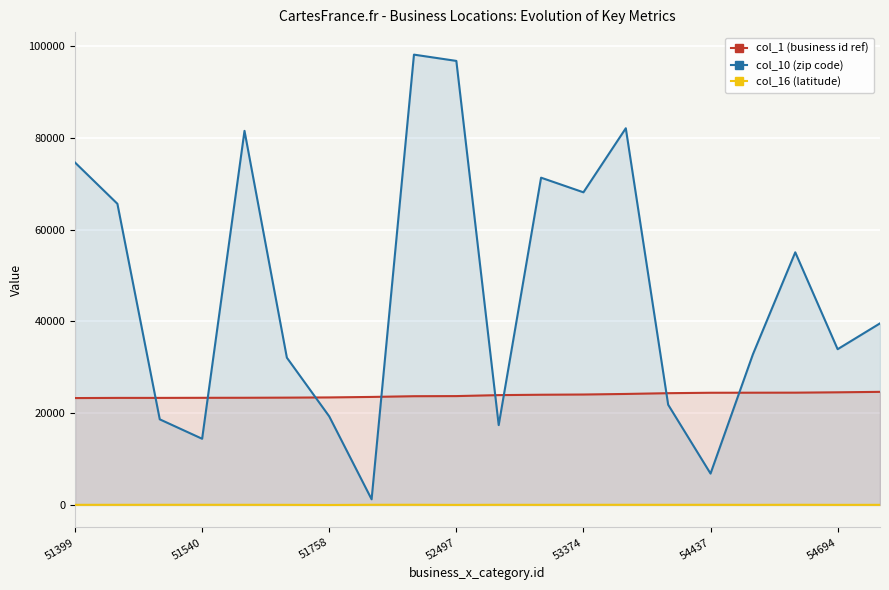

What is the average value of the col_10 (zip code) series?

46560.6